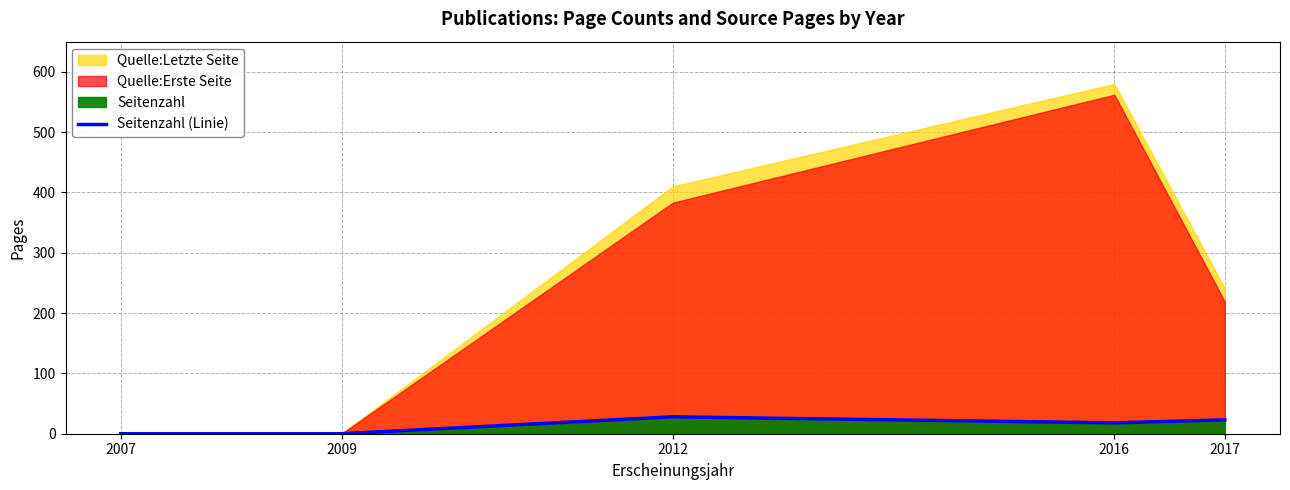

Which has a higher value, 2009 or 2017?

2017